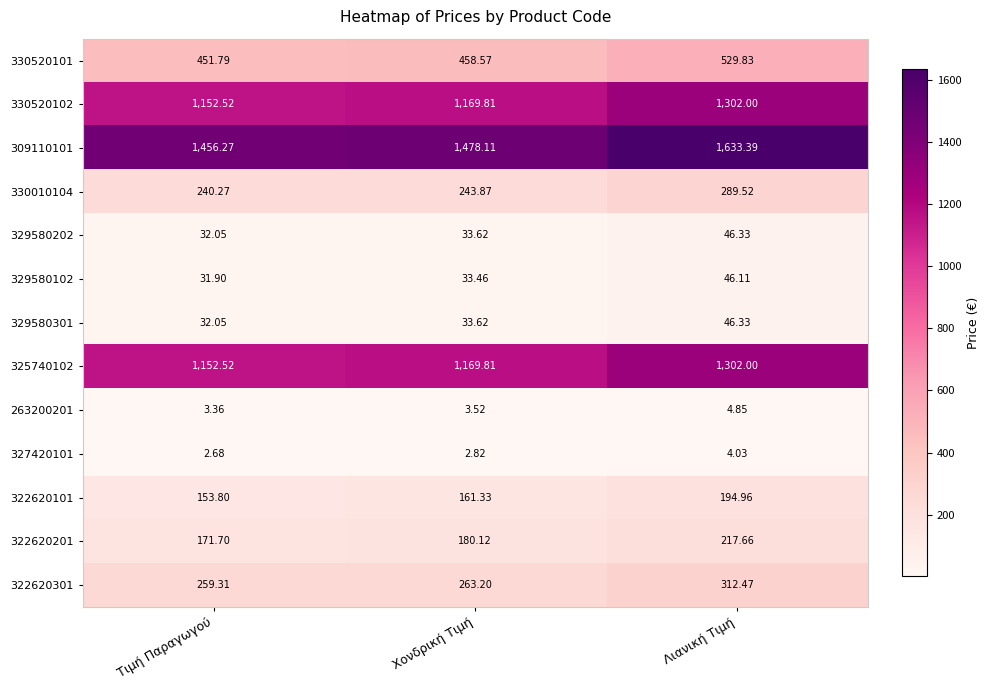

At which label does 309110101 first exceed 1478?

Χονδρική Τιμή